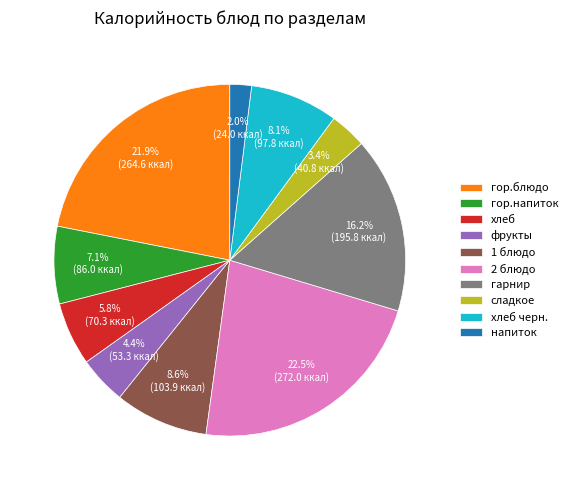

How many segments does this pie chart have?

10